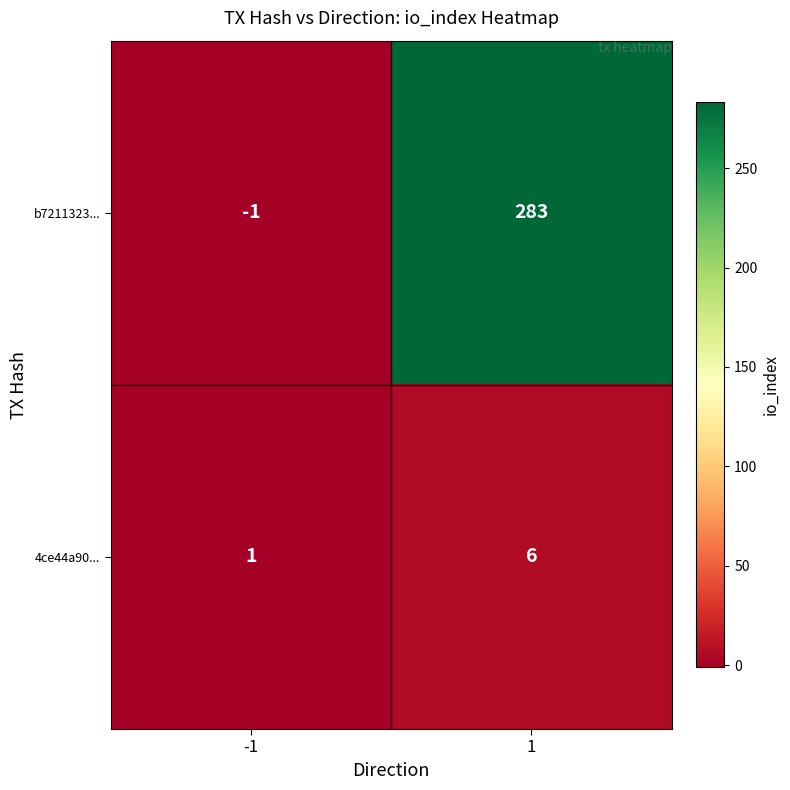

What is the approximate value of b7211323... at 1?

283